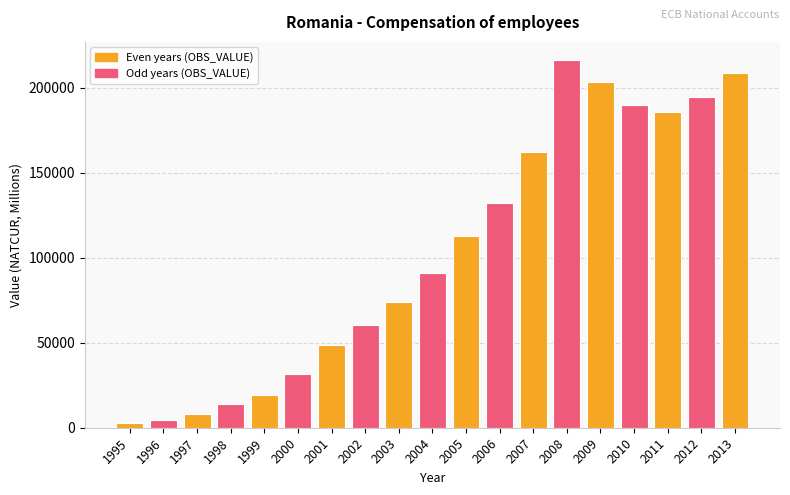

What is the maximum value shown in the chart?

216151.5